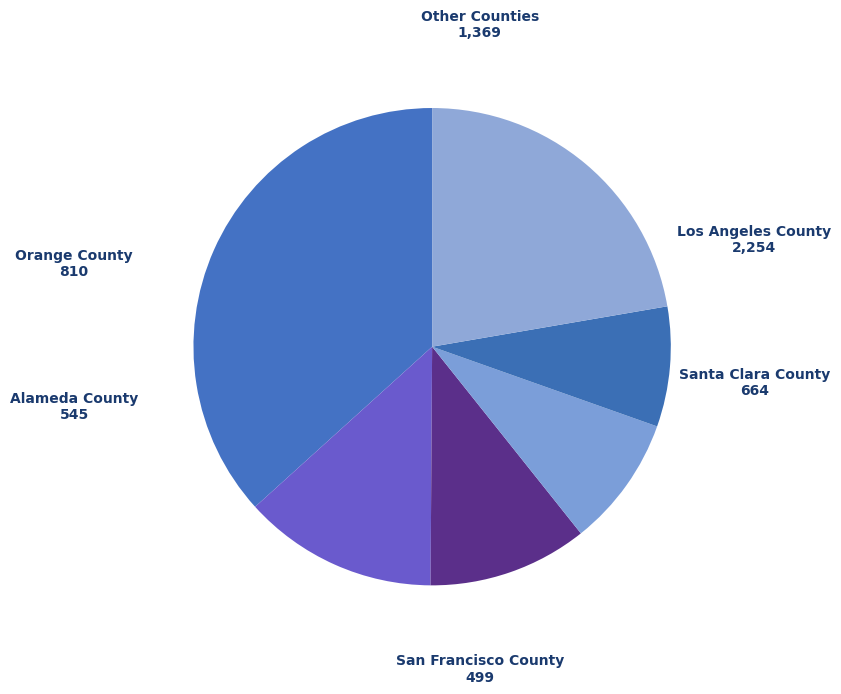

Do Other Counties and Santa Clara County together represent more than half of the pie?

No